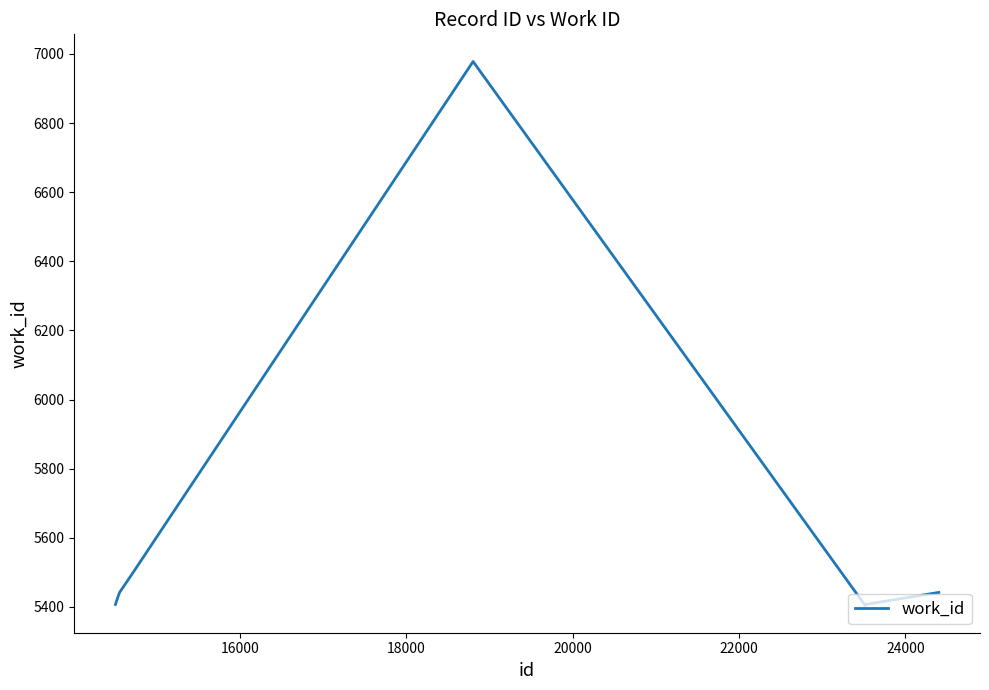

What is the minimum value shown in the chart?

5404